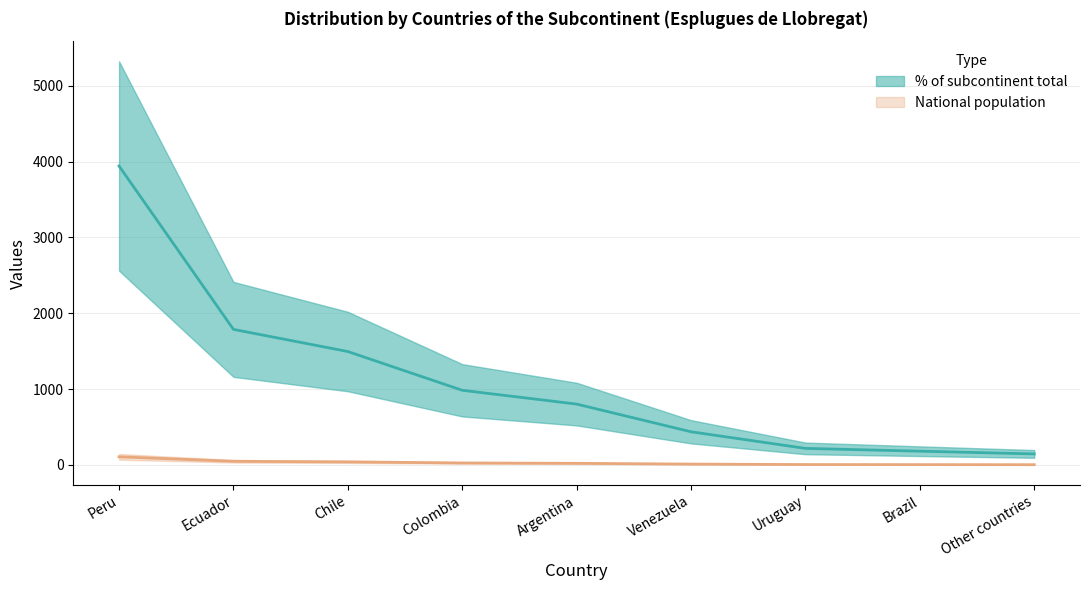

True or false: % of subcontinent total (center) and National population (center) cross at least once.

False